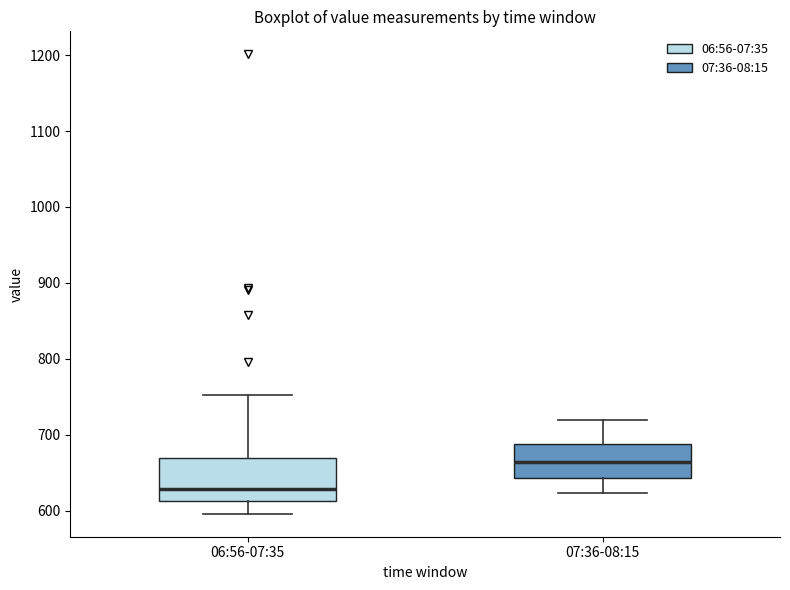

Reading left to right, read every box against the y-axis: the position of its median line, the range the box covers, and the ends of its whiskers. The values are not printed on the chart, so give them approximately, as read against the axis.

06:56-07:35: median 630, box 610 to 670, whiskers 600 to 750
07:36-08:15: median 660, box 640 to 690, whiskers 620 to 720